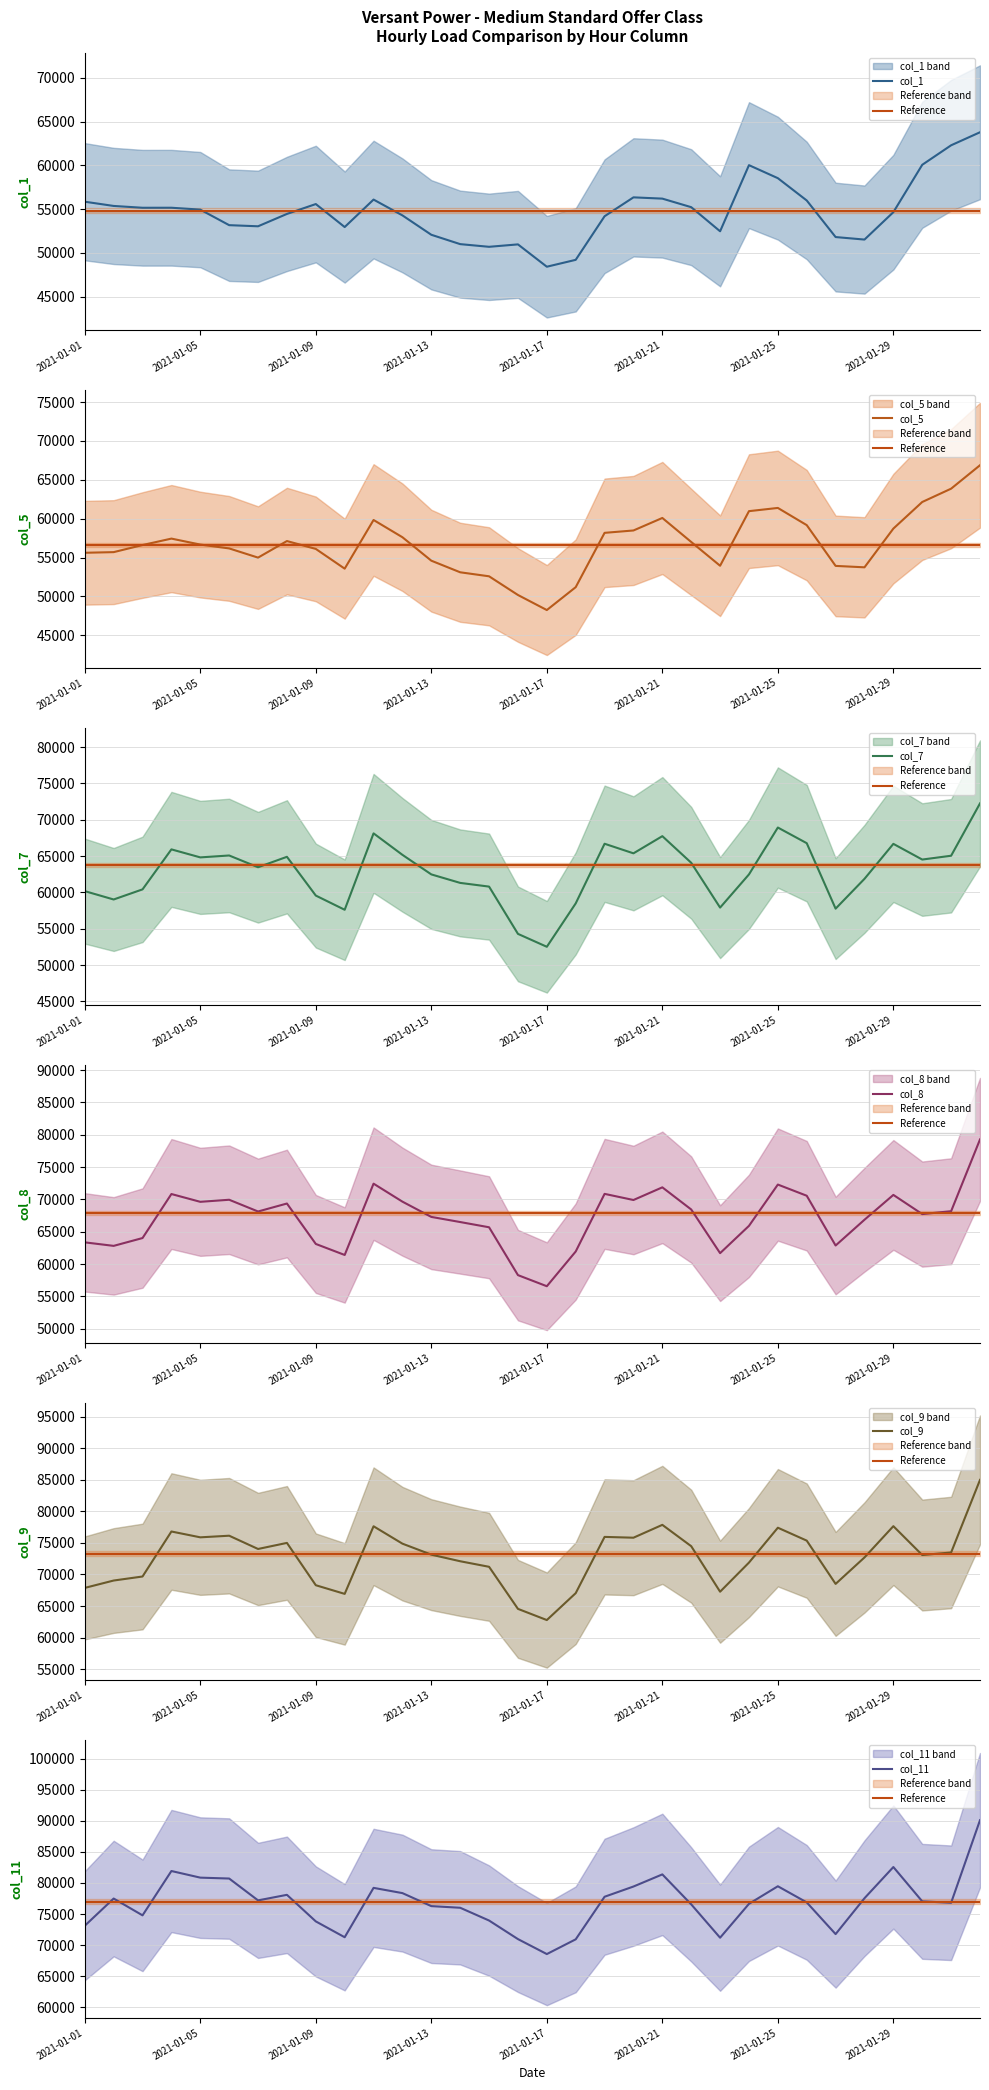

What is the label of the 20th point from the right?

2021-01-13